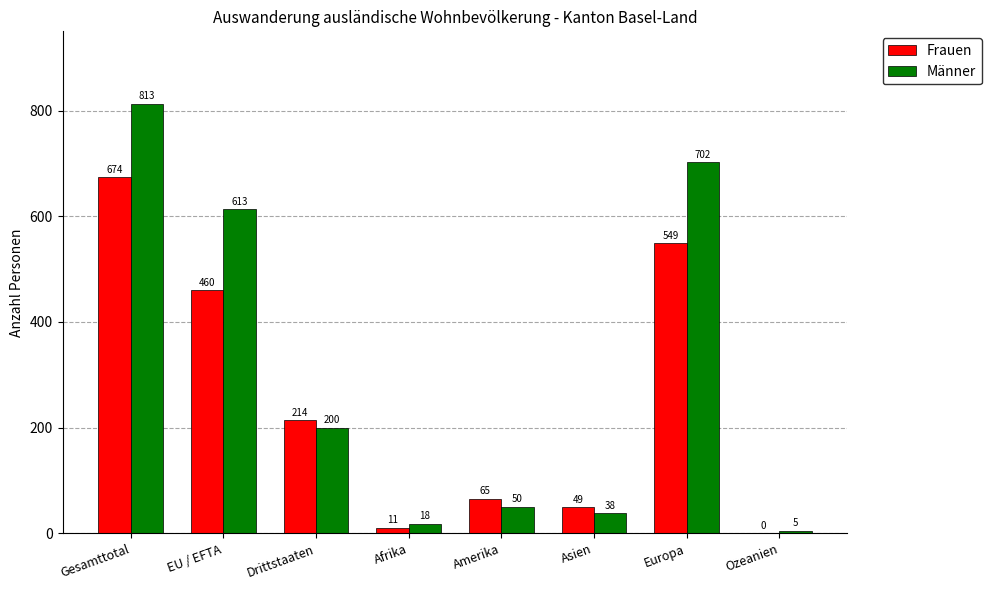

Which category has the highest value in the Männer series?

Gesamttotal